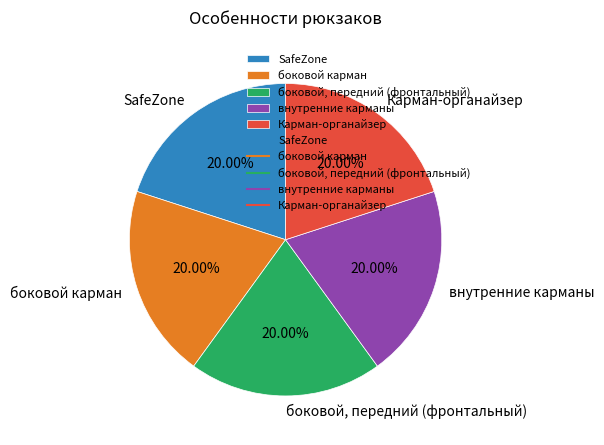

Combined, do SafeZone and боковой, передний (фронтальный) account for over 50%?

No